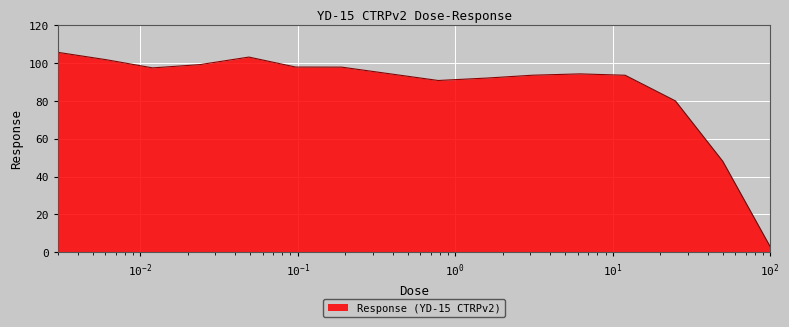

What is the difference between the maximum and minimum values?

102.4